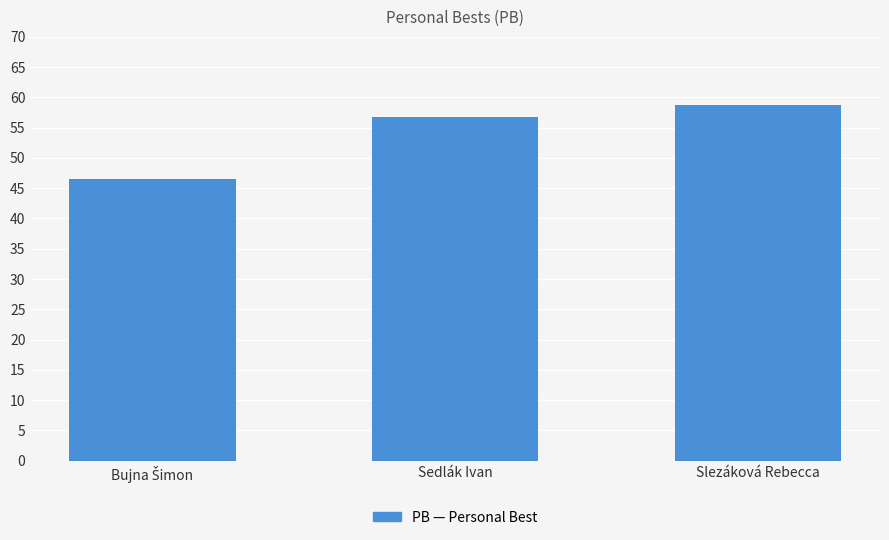

What is the greatest value displayed?

58.7